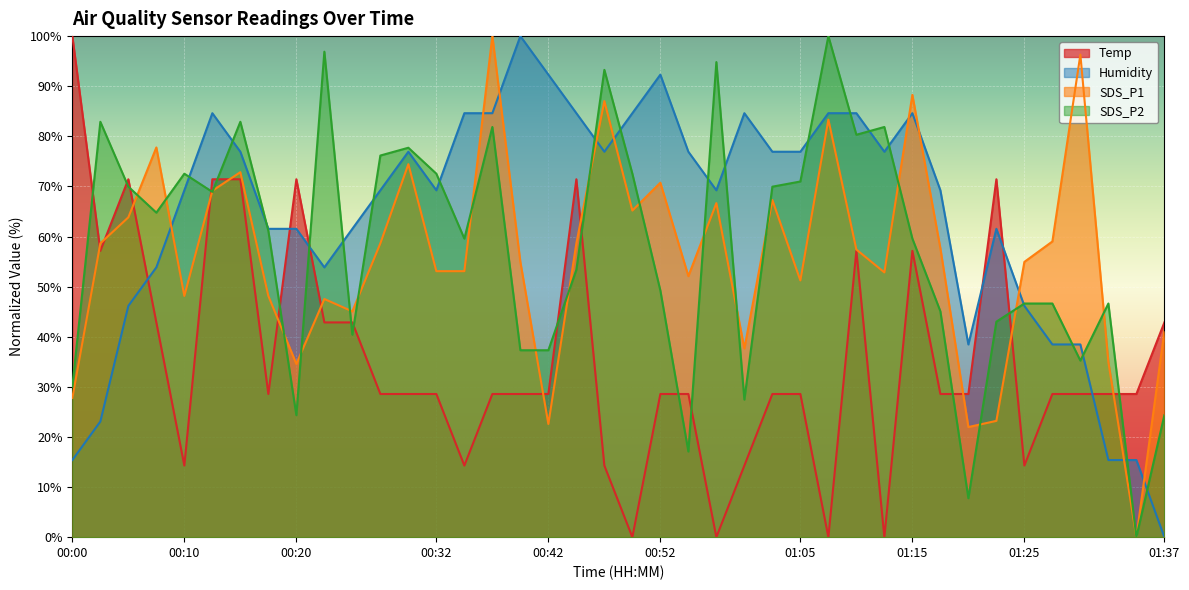

Rank the series by their maximum value, from lowest to highest.

Temp, Humidity, SDS_P1, SDS_P2